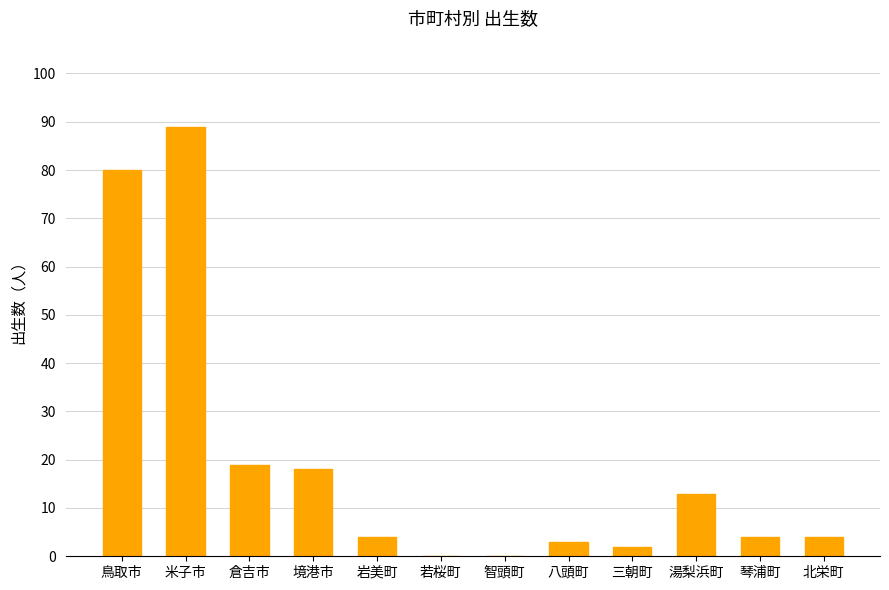

What is the average value?

20